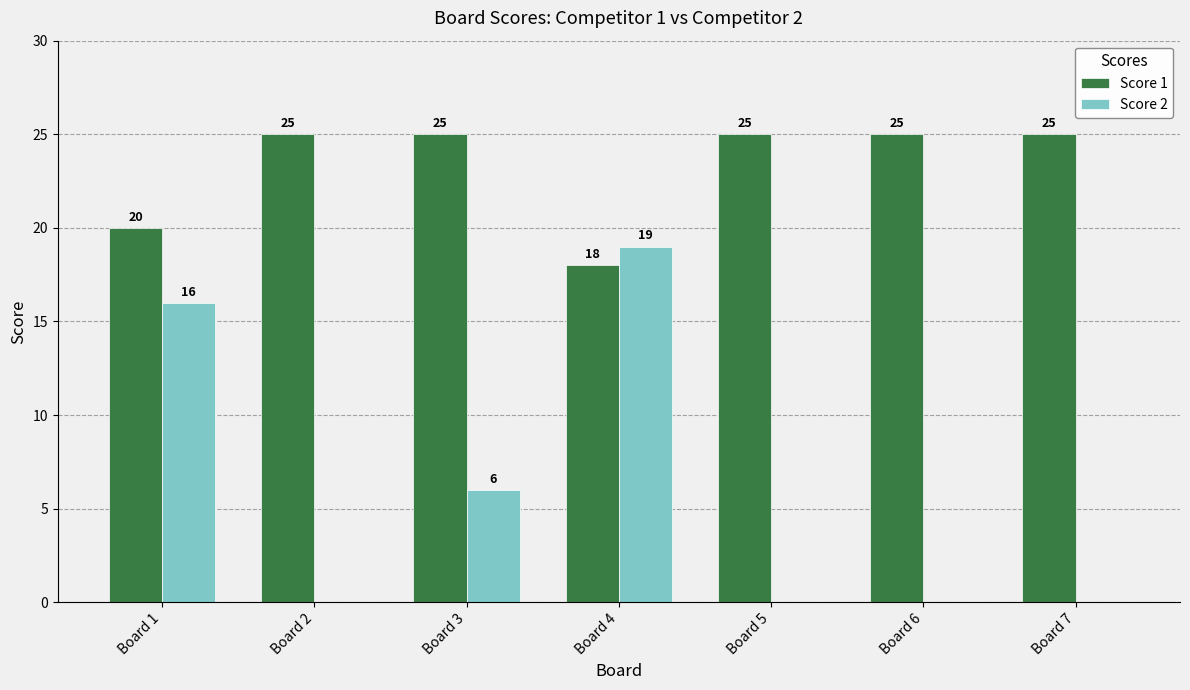

The Score 2 series shows 16 at Board 1. True or false?

True